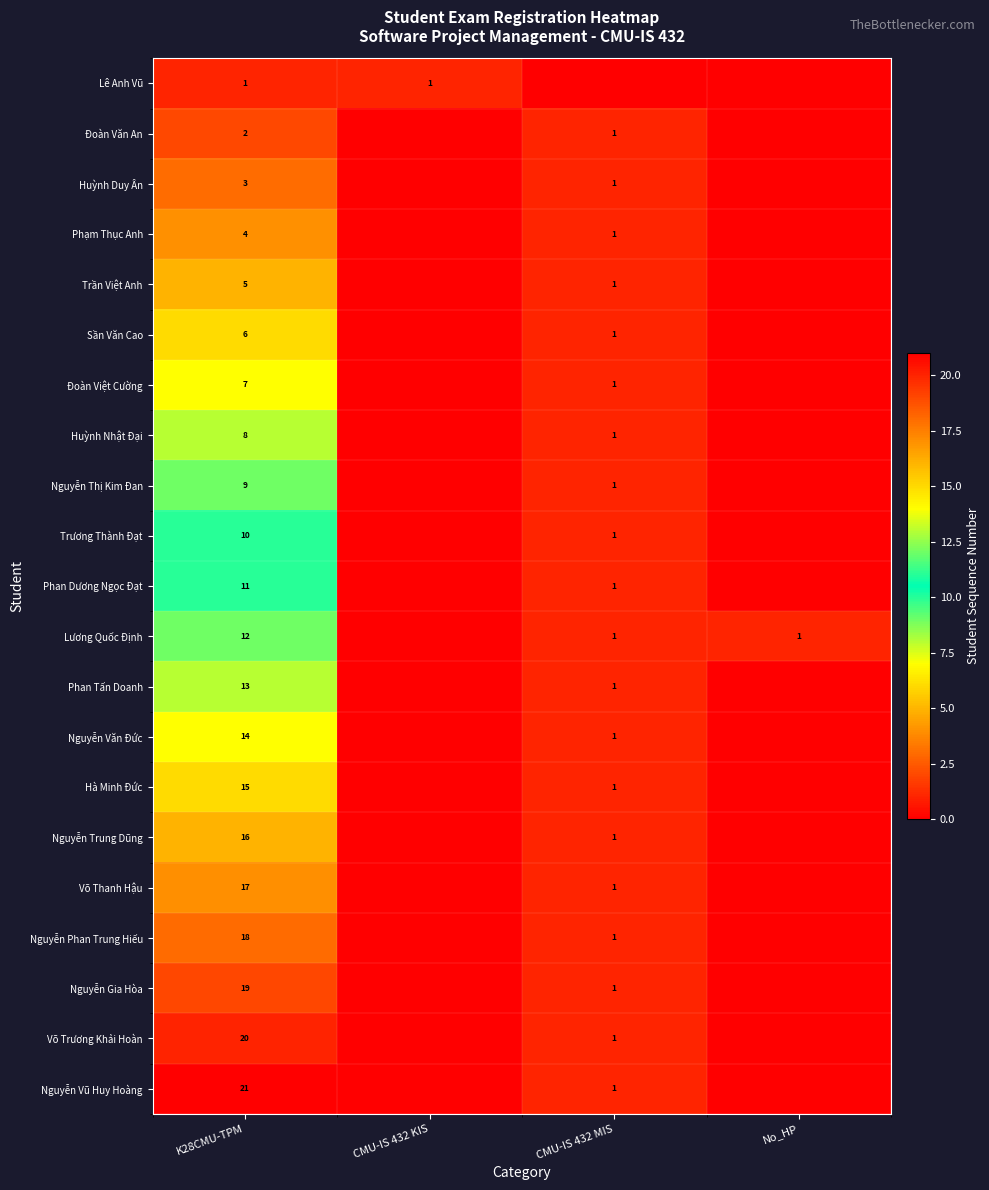

What is the spread (max minus min) of values at K28CMU-TPM?

20